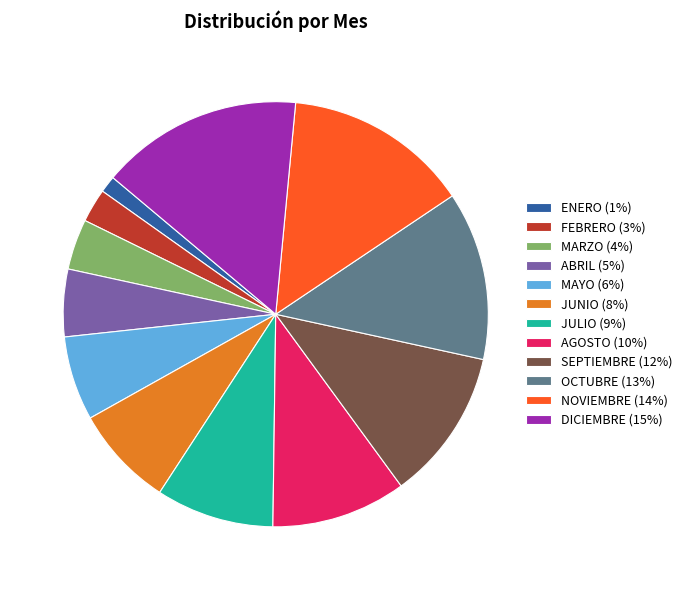

How many slices are in this pie chart?

12